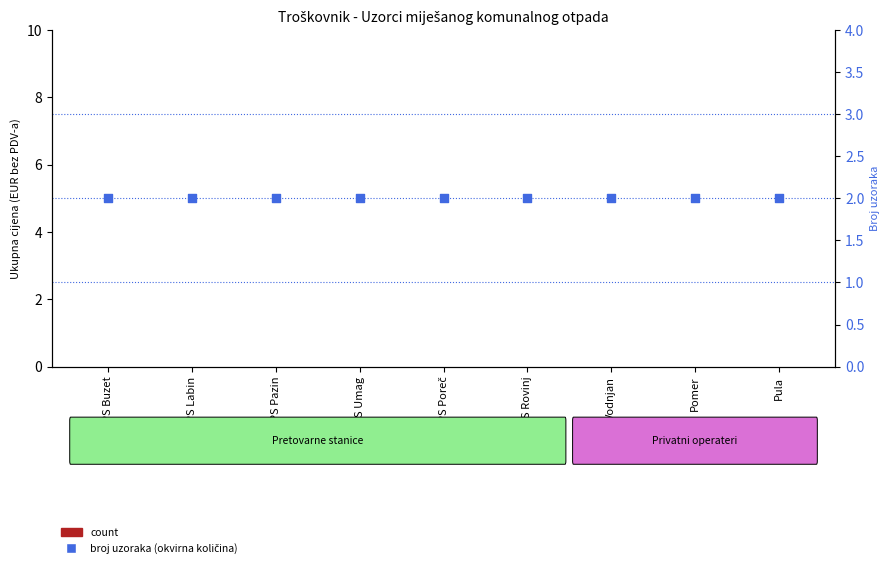

Is the value of count at PS Poreč greater than the value of broj uzoraka (okvirna količina) at Vodnjan?

No